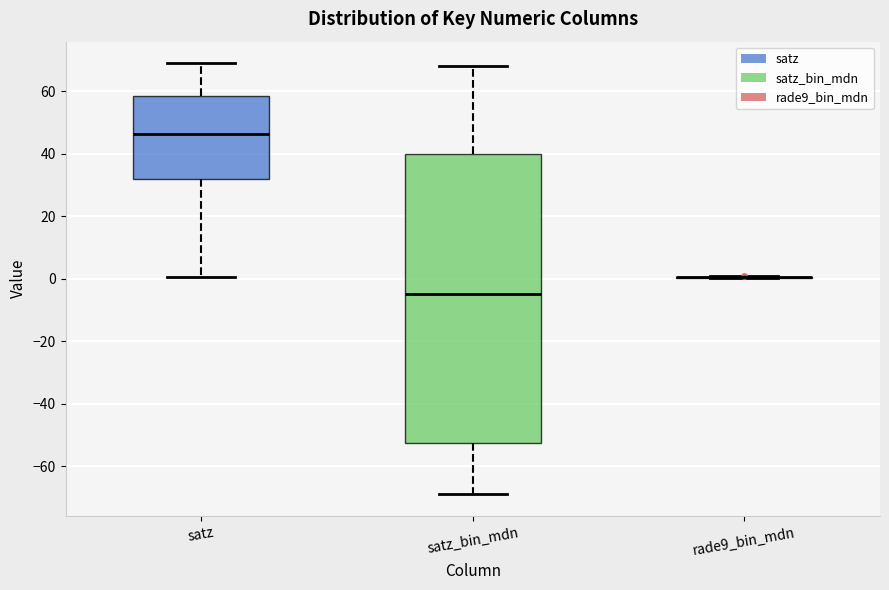

Reading left to right, read every box against the y-axis: the position of its median line, the range the box covers, and the ends of its whiskers. The values are not printed on the chart, so give them approximately, as read against the axis.

satz: median 46, box 32 to 58, whiskers 0 to 68
satz_bin_mdn: median -6, box -52 to 40, whiskers -68 to 68
rade9_bin_mdn: box collapsed to a line at 0, whiskers 0 to 0